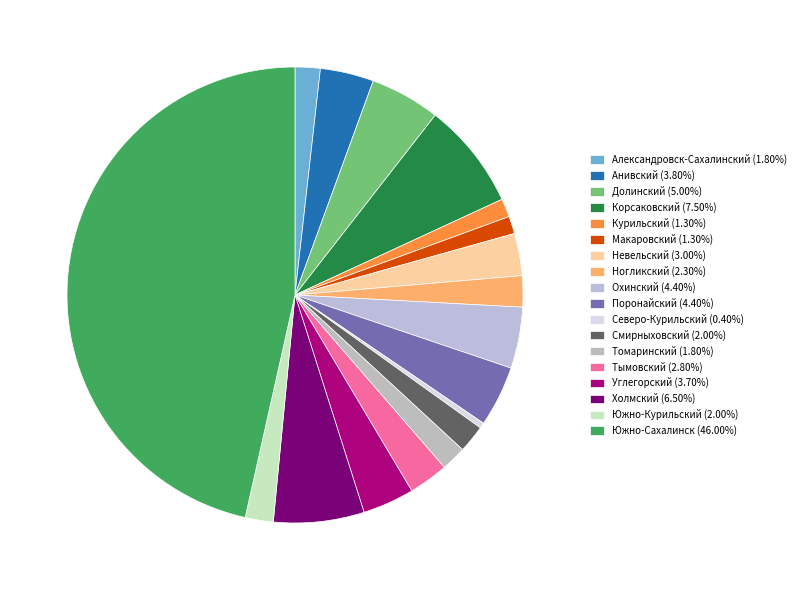

How many segments does this pie chart have?

18